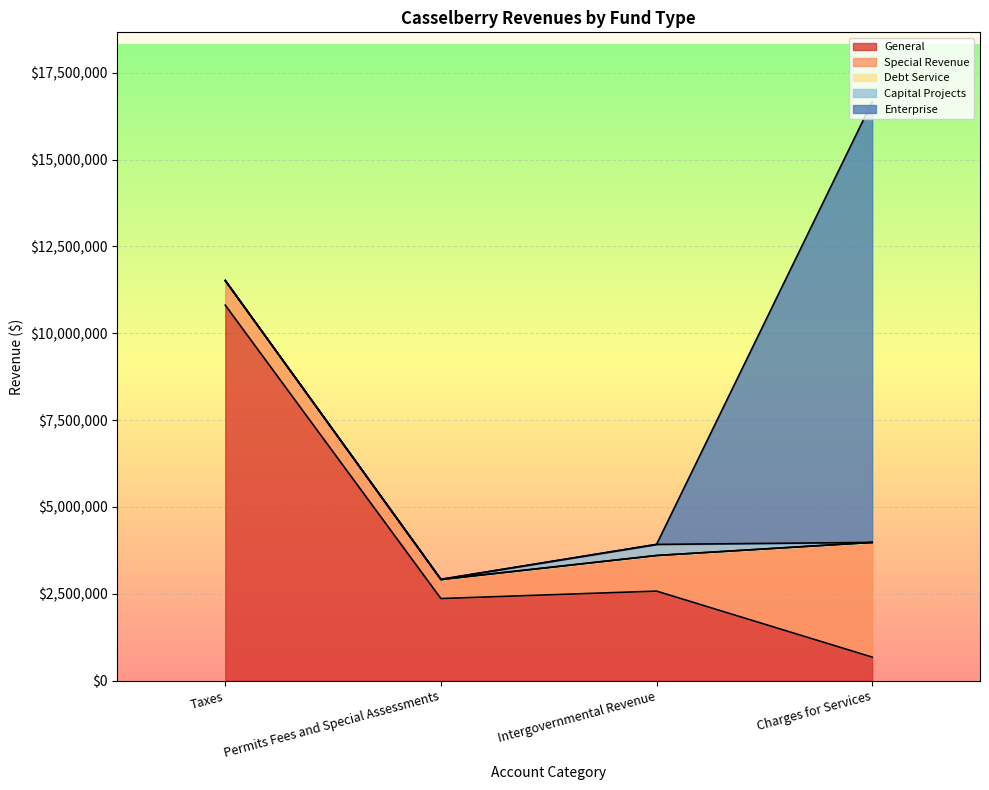

Rank the categories by Capital Projects value from lowest to highest.

Taxes, Permits Fees and Special Assessments, Charges for Services, Intergovernmental Revenue